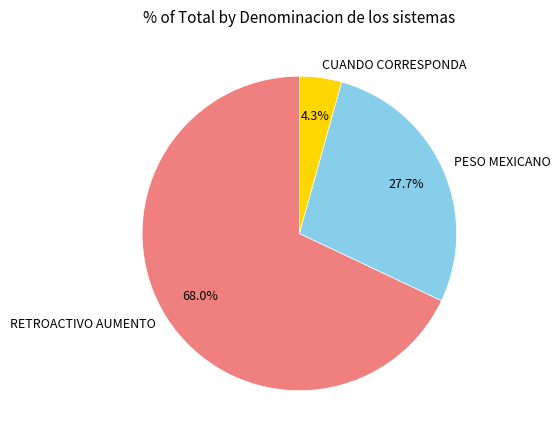

Combined, what portion of the pie is RETROACTIVO AUMENTO and PESO MEXICANO?

95.7%